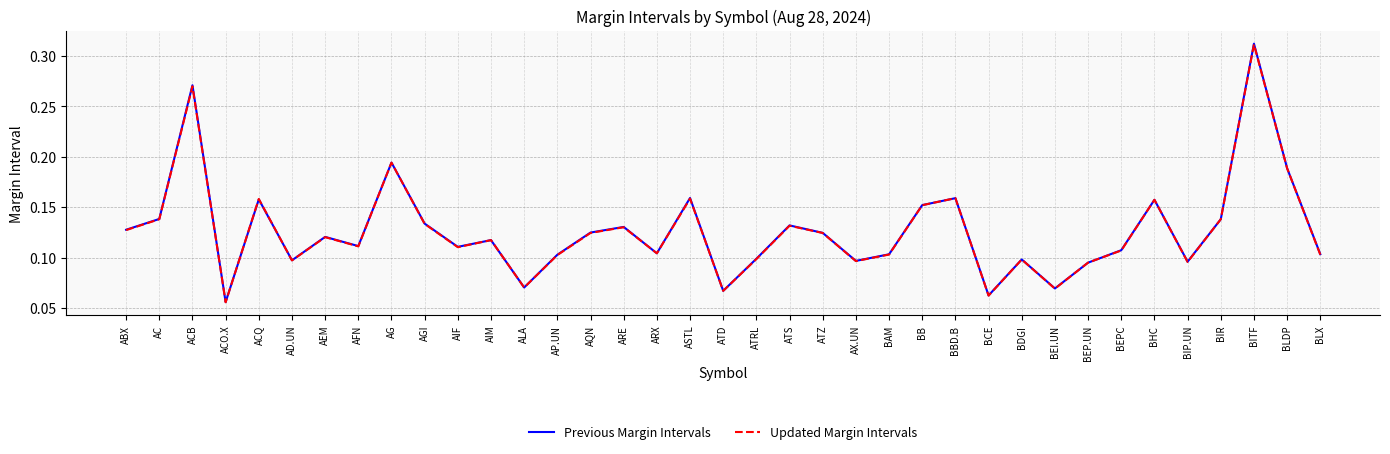

What are all the series names shown in the legend?

Previous Margin Intervals, Updated Margin Intervals